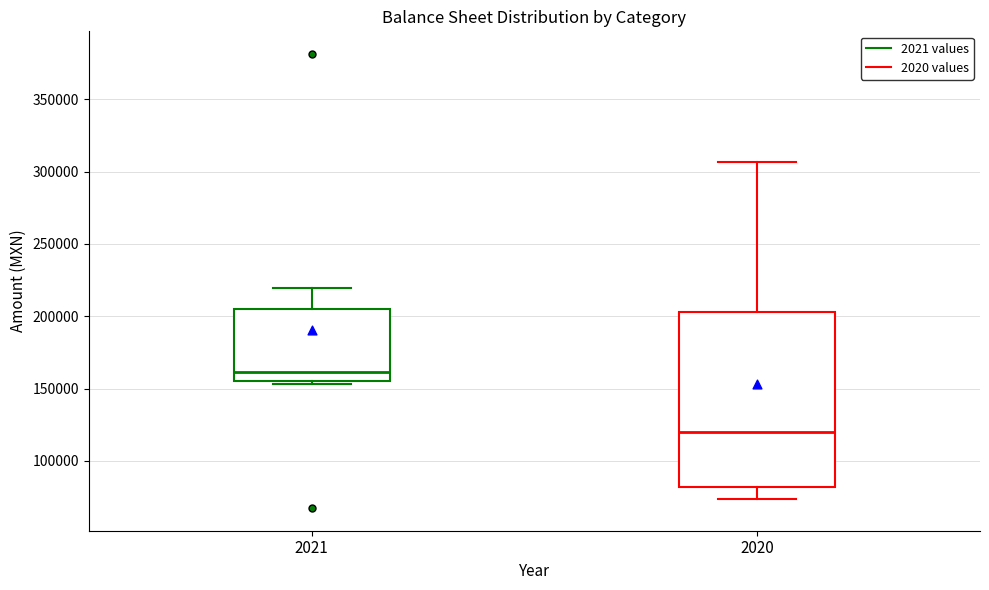

Reading left to right, read every box against the y-axis: the position of its median line, the range the box covers, and the ends of its whiskers. The values are not printed on the chart, so give them approximately, as read against the axis.

2021: median 160000, box 155000 to 205000, whiskers 155000 (just below the box's lower edge) to 220000
2020: median 120000, box 80000 to 205000, whiskers 75000 to 305000